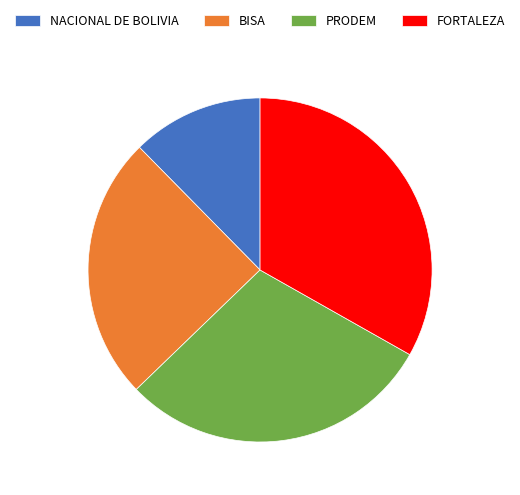

Rank the categories by value from highest to lowest.

FORTALEZA, PRODEM, BISA, NACIONAL DE BOLIVIA